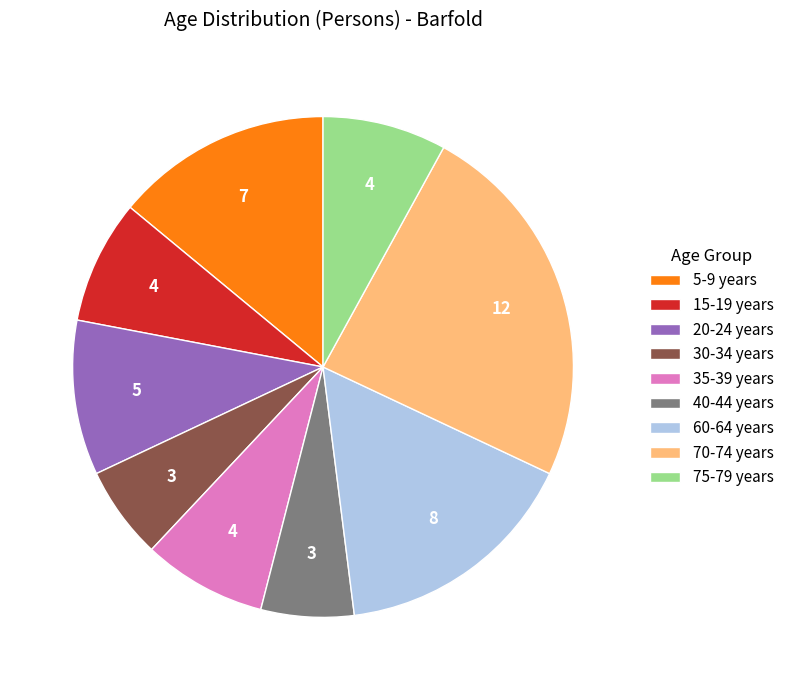

Is there any slice that represents more than half of the pie?

No